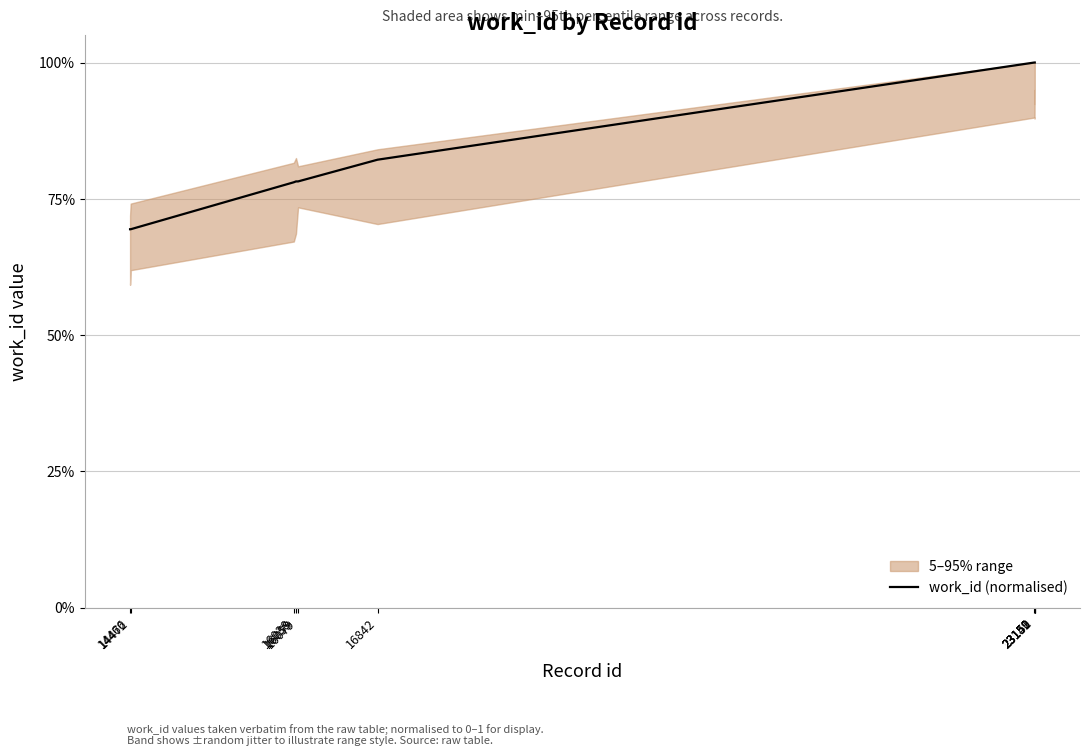

Reading right to left, transcribe all the data shown in this chart.

1.0	1.0	1.0	1.0	0.8	0.8	0.8	0.8	0.7	0.7